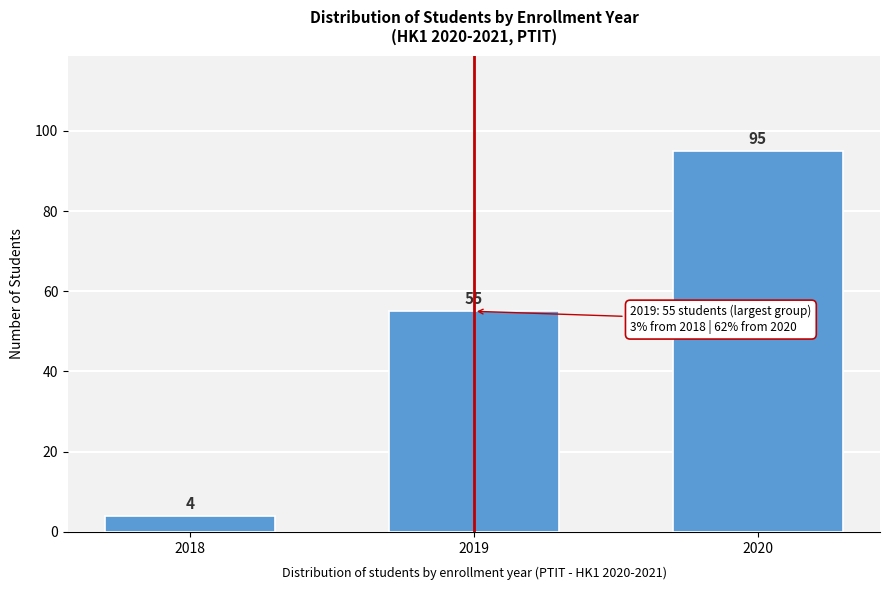

Reading right to left, list all the values displayed in this chart.

2020=95	2019=55	2018=4